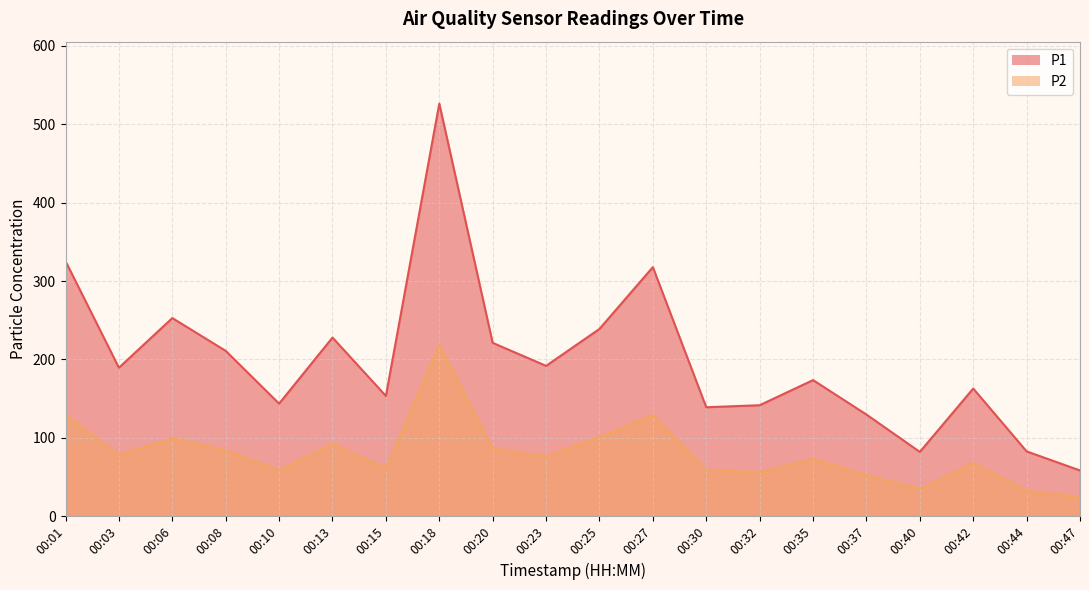

At which category does P1 reach its first local peak?

00:06